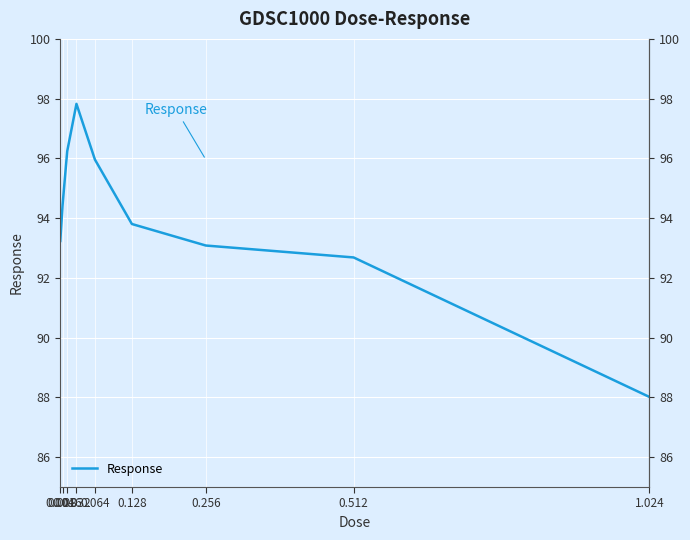

Which category has the lowest value across all series?

1.024